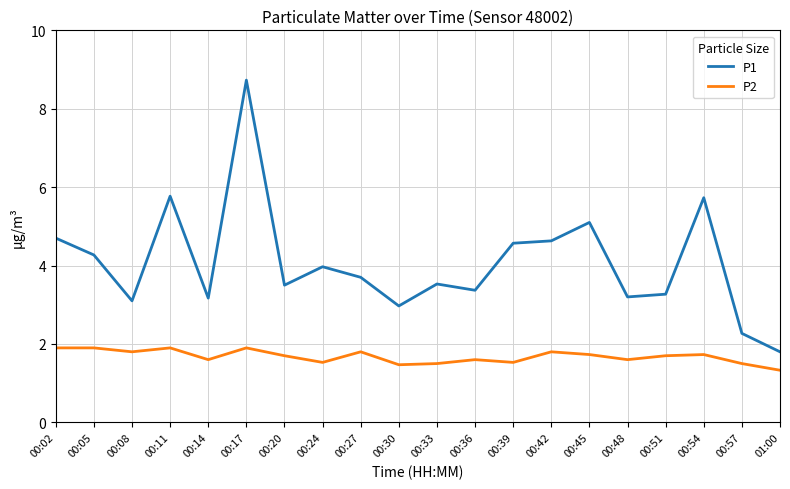

True or false: P1 has more than 1 interior local peaks.

True